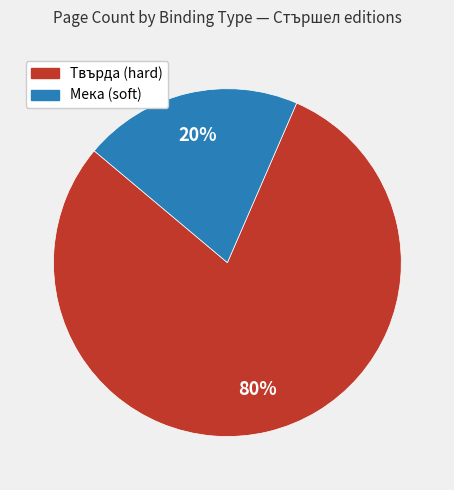

Count the number of slices in the pie.

2